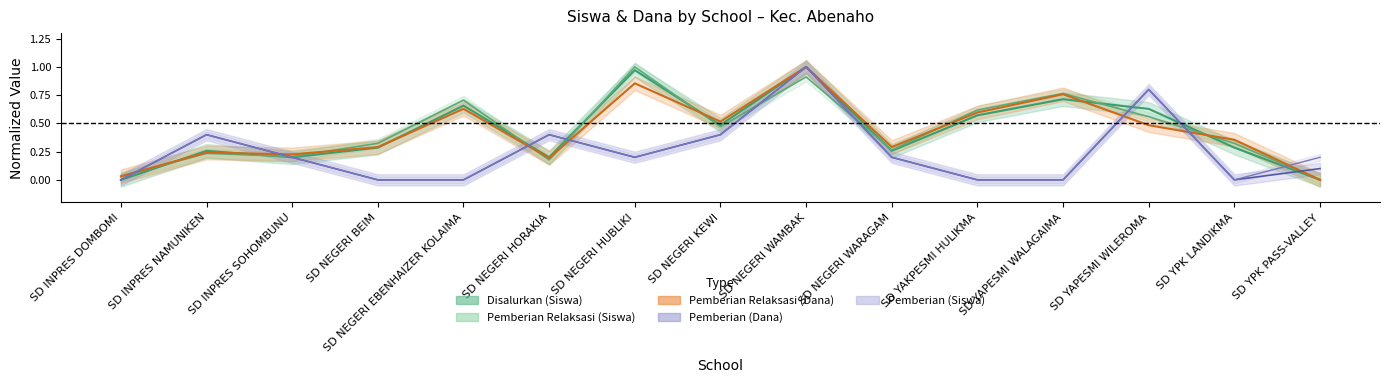

Reading right to left, extract all data points from this chart.

Pemberian Relaksasi (Siswa): 0.0	0.3	0.6	0.8	0.6	0.3	0.9	0.5	1.0	0.2	0.7	0.3	0.2	0.2	0.0
Pemberian Relaksasi (Dana): 0.0	0.4	0.5	0.8	0.6	0.3	1.0	0.5	0.9	0.2	0.6	0.3	0.2	0.2	0.0
Pemberian (Dana): 0.1	0.0	0.8	0.0	0.0	0.2	1.0	0.4	0.2	0.4	0.0	0.0	0.2	0.4	0.0
Disalurkan (Siswa): 0.0	0.3	0.6	0.7	0.6	0.3	1.0	0.5	1.0	0.2	0.7	0.3	0.2	0.3	0.0
Pemberian (Siswa): 0.2	0.0	0.8	0.0	0.0	0.2	1.0	0.4	0.2	0.4	0.0	0.0	0.2	0.4	0.0